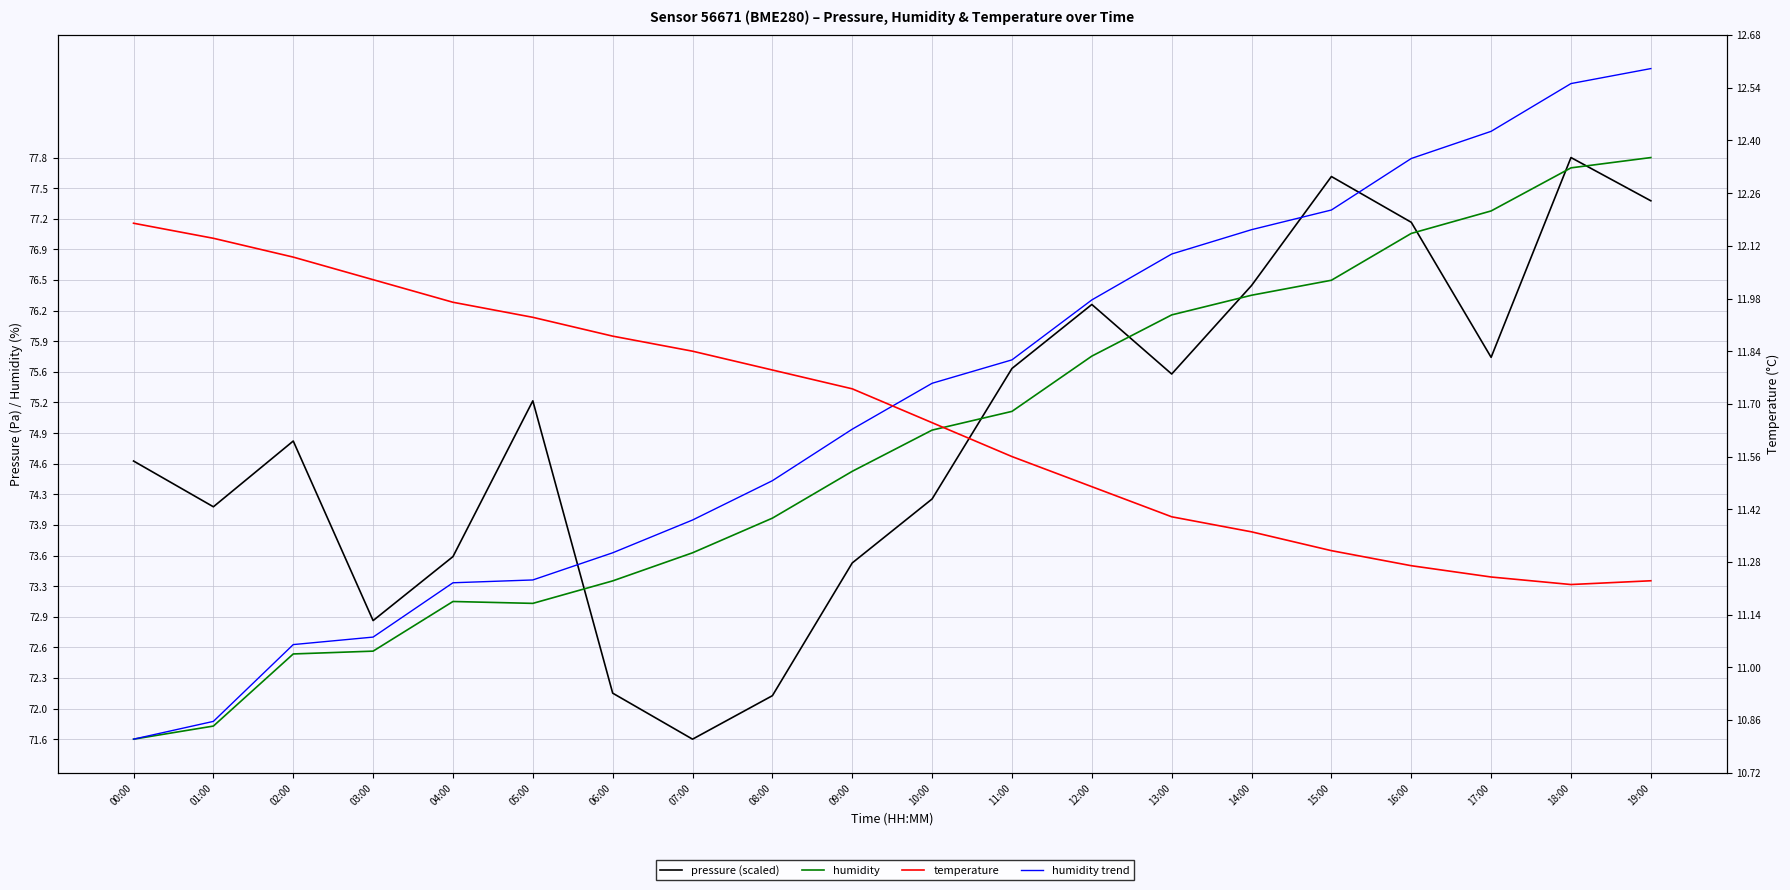

What is the label of the 4th point from the right?

16:00